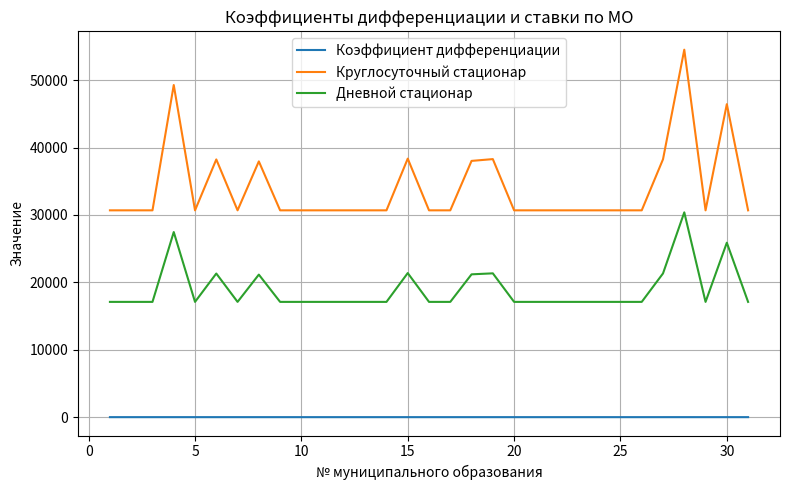

What is the difference between the maximum and second lowest values in the Круглосуточный стационар series?

23835.8